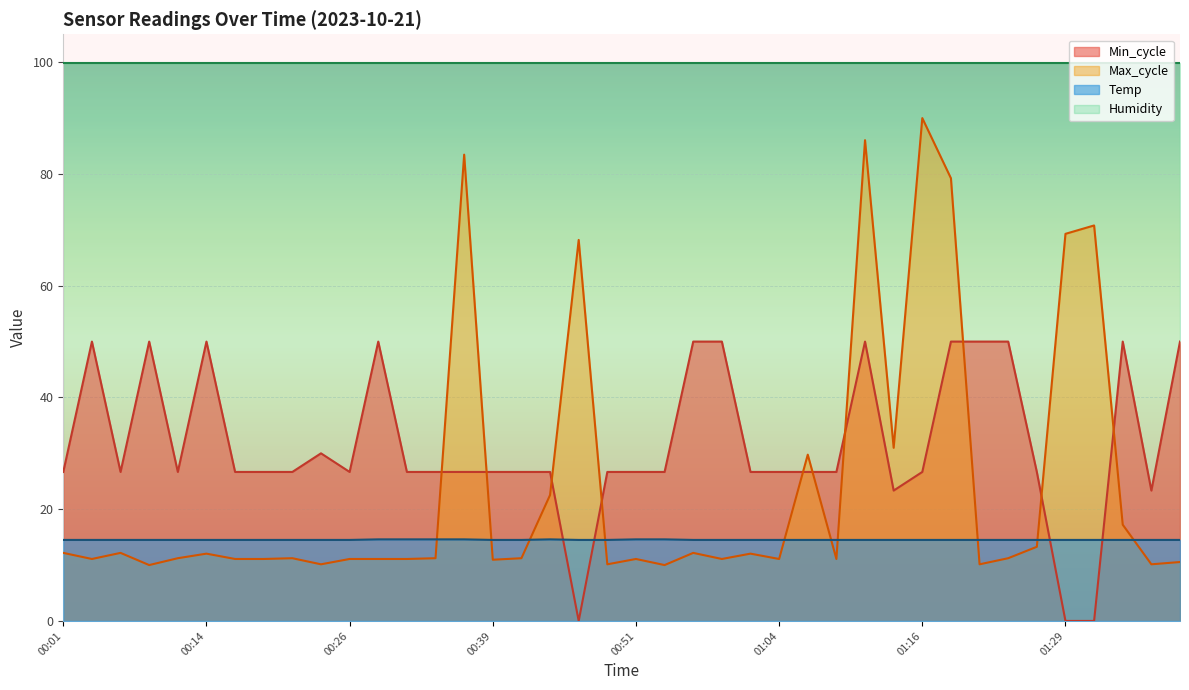

At which category is the sum across all series the highest?

01:11